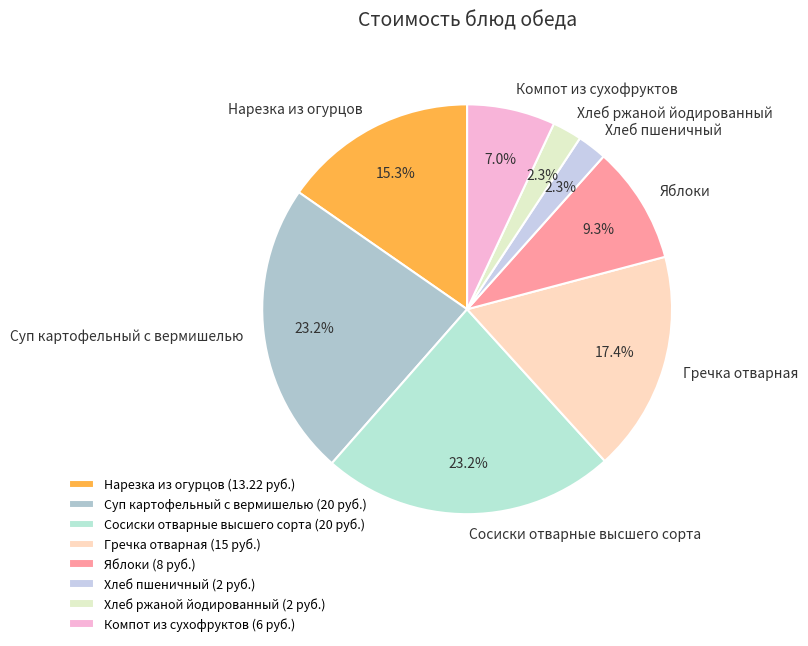

True or false: Компот из сухофруктов accounts for 21% of the total.

False